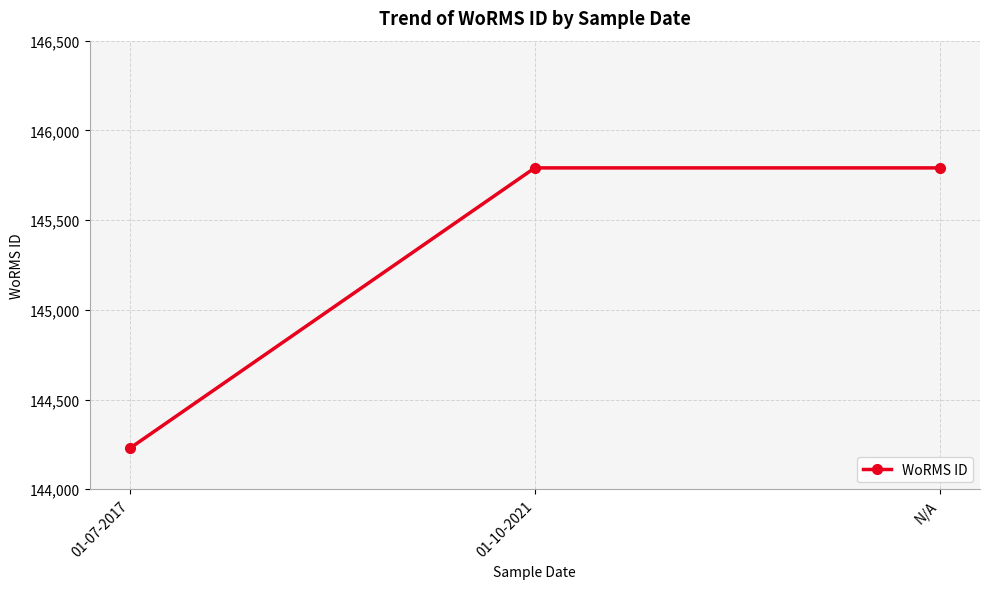

What is the sum of the values at N/A and 01-07-2017?

290020